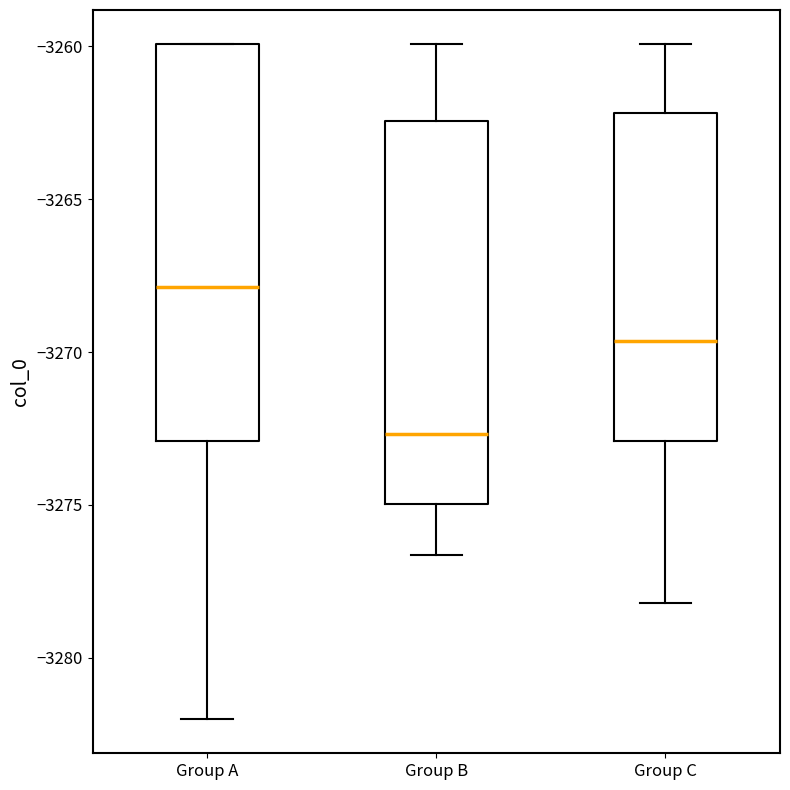

Where does the lower whisker of the box for Group A end on the y-axis? The values are not printed on the chart, so give them approximately, as read against the axis.

-3282.0